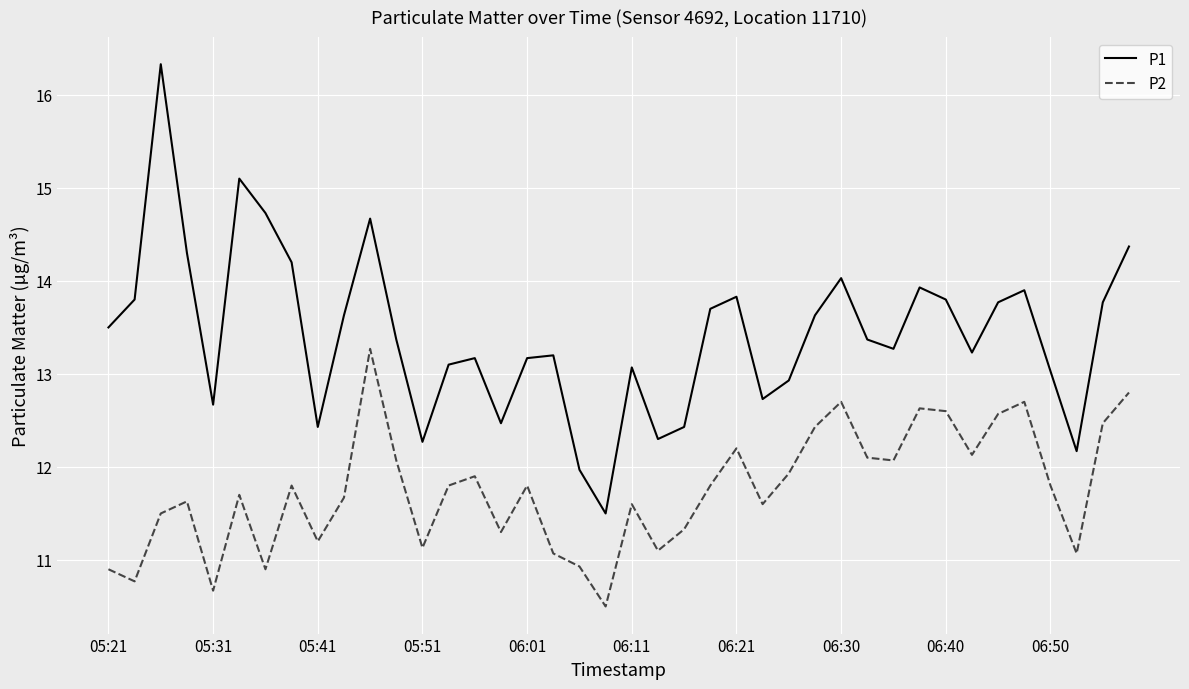

What is the maximum value for P1?

16.3